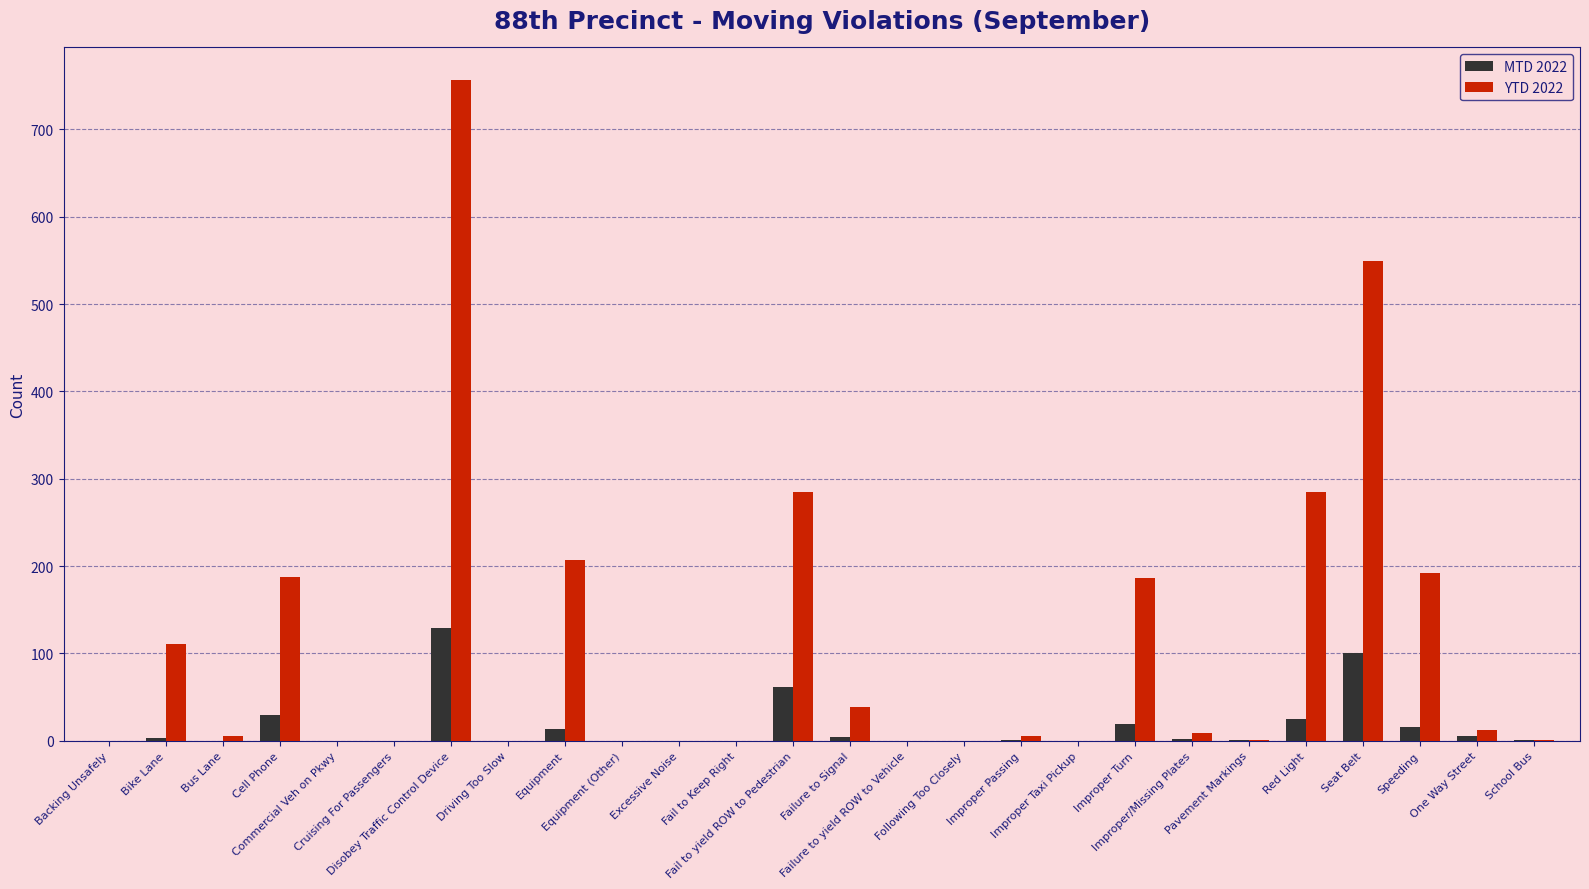

What is the maximum value for YTD 2022?

756